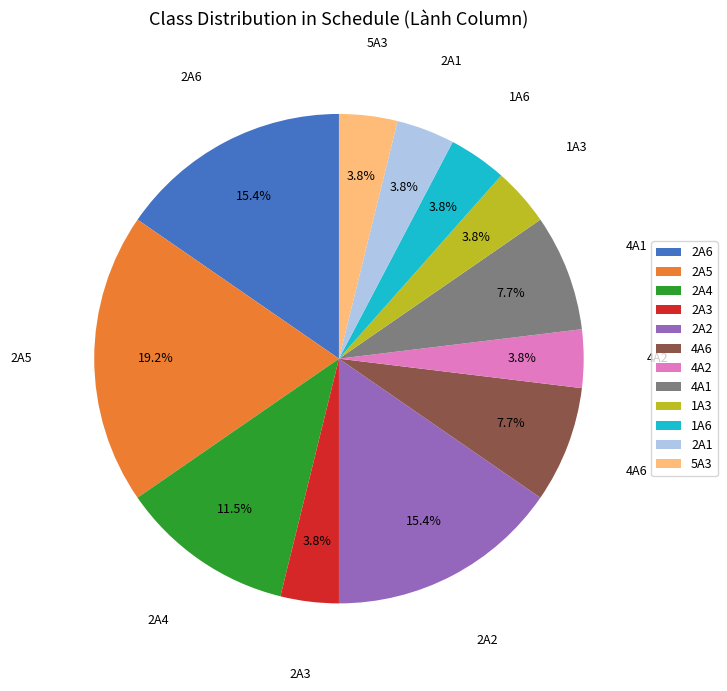

To the nearest percent, what is the average slice percentage?

8%